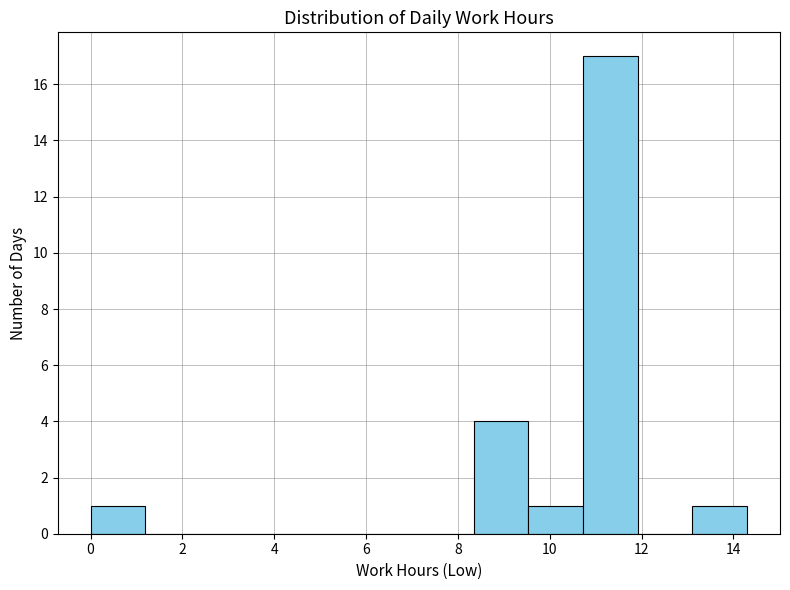

How tall is the bar that spans 9.6 to 10.8 on the x-axis? Neither the bar edges nor the heights are printed on the chart, so give them approximately, as read against the axes.

1